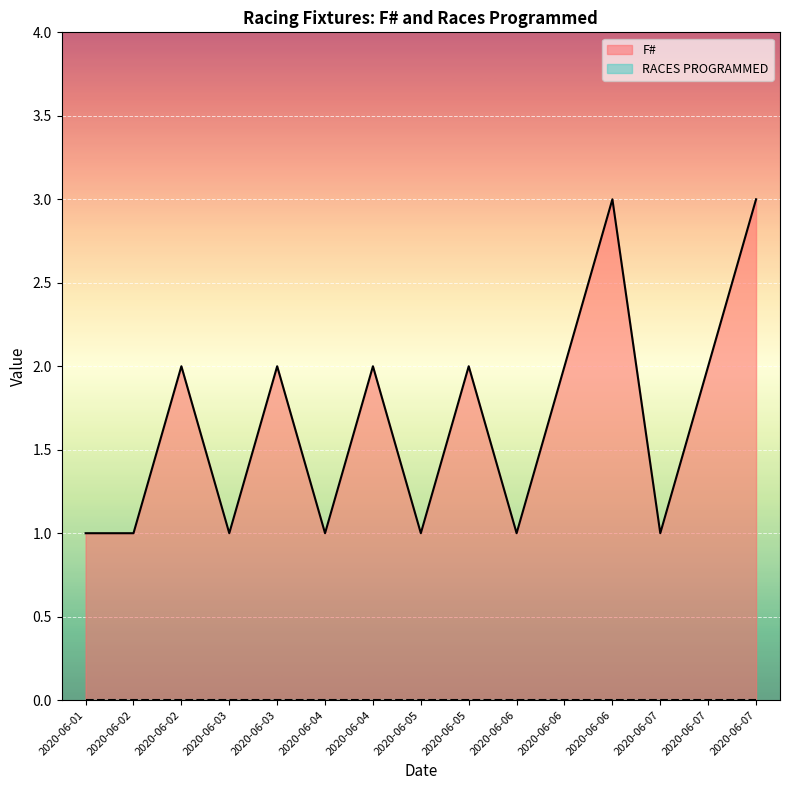

Reading left to right, transcribe all the data shown in this chart.

1	1	2	1	2	1	2	1	2	1	2	3	1	2	3